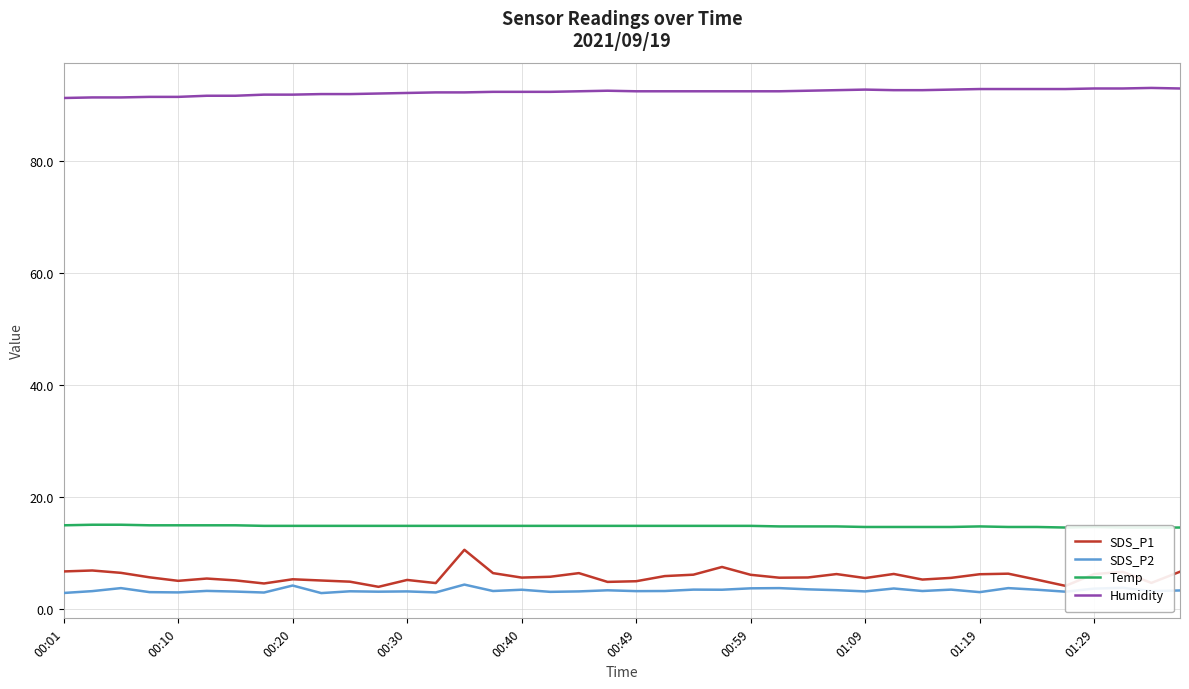

What is the highest value of the SDS_P2 series?

4.3